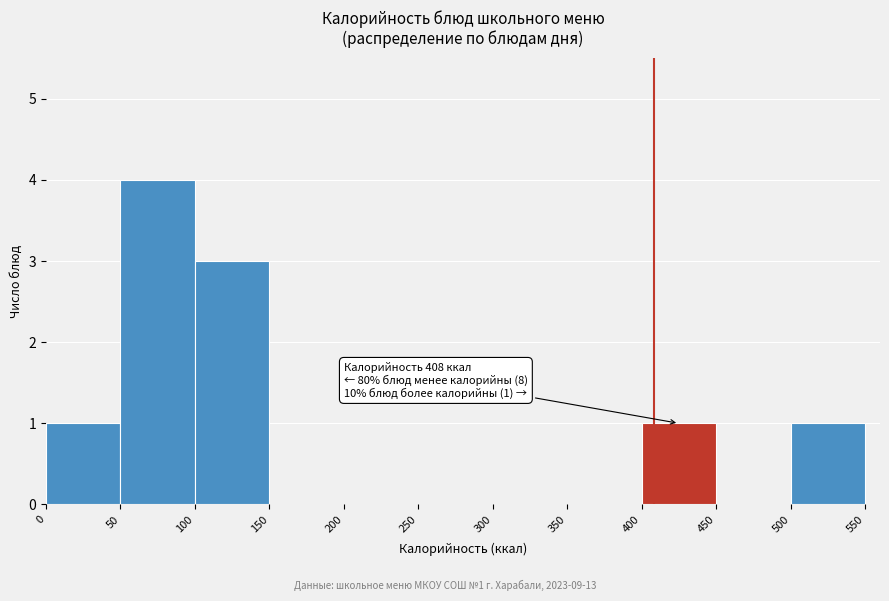

Over which range of the x-axis is the bar tallest?

50 to 100